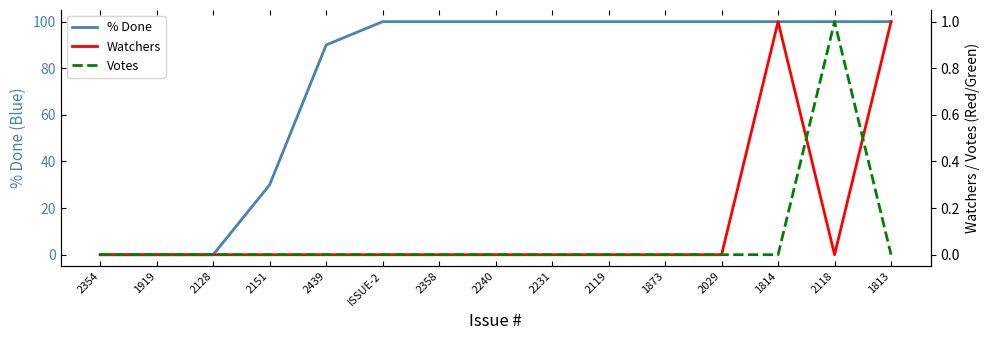

What is the sum of all Votes values?

1